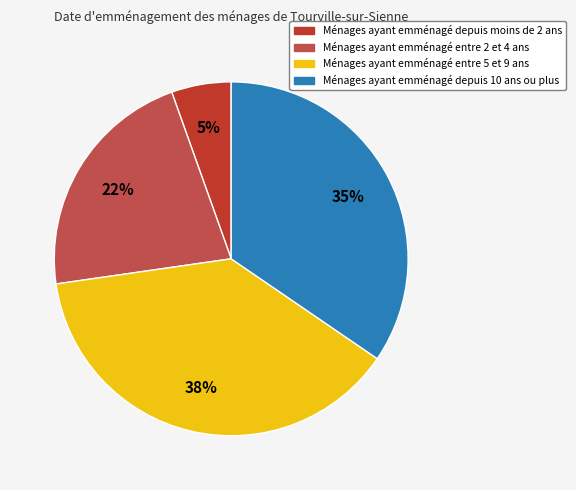

Is there a majority slice in this chart?

No